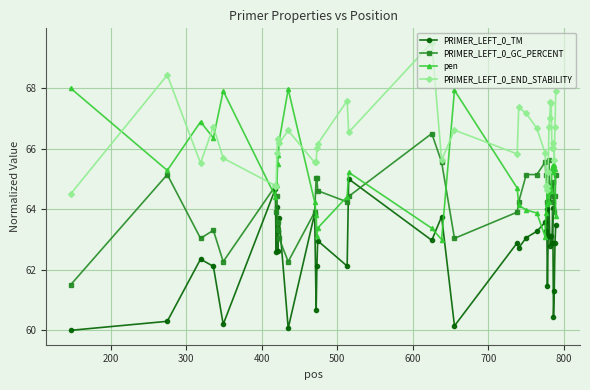

What is the difference between the maximum and second lowest values in the PRIMER_LEFT_0_TM series?

4.9